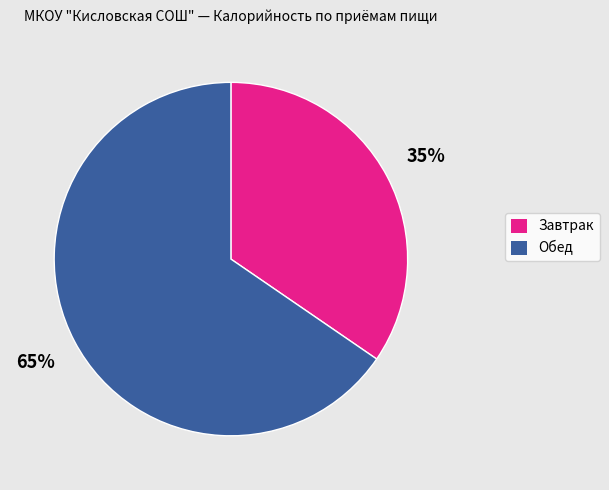

To the nearest percent, what is the combined percentage of Завтрак and Обед?

100%